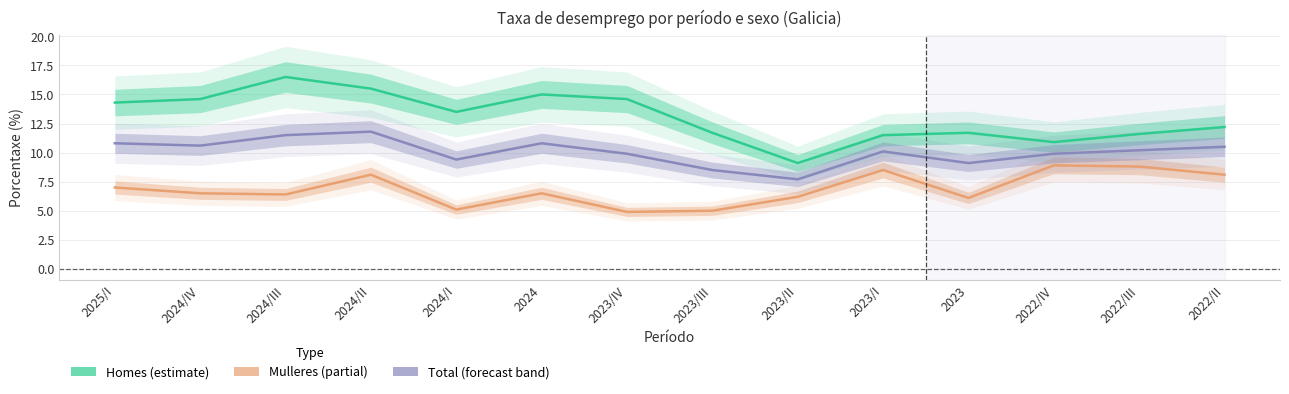

Which series has the largest total across all categories?

Homes